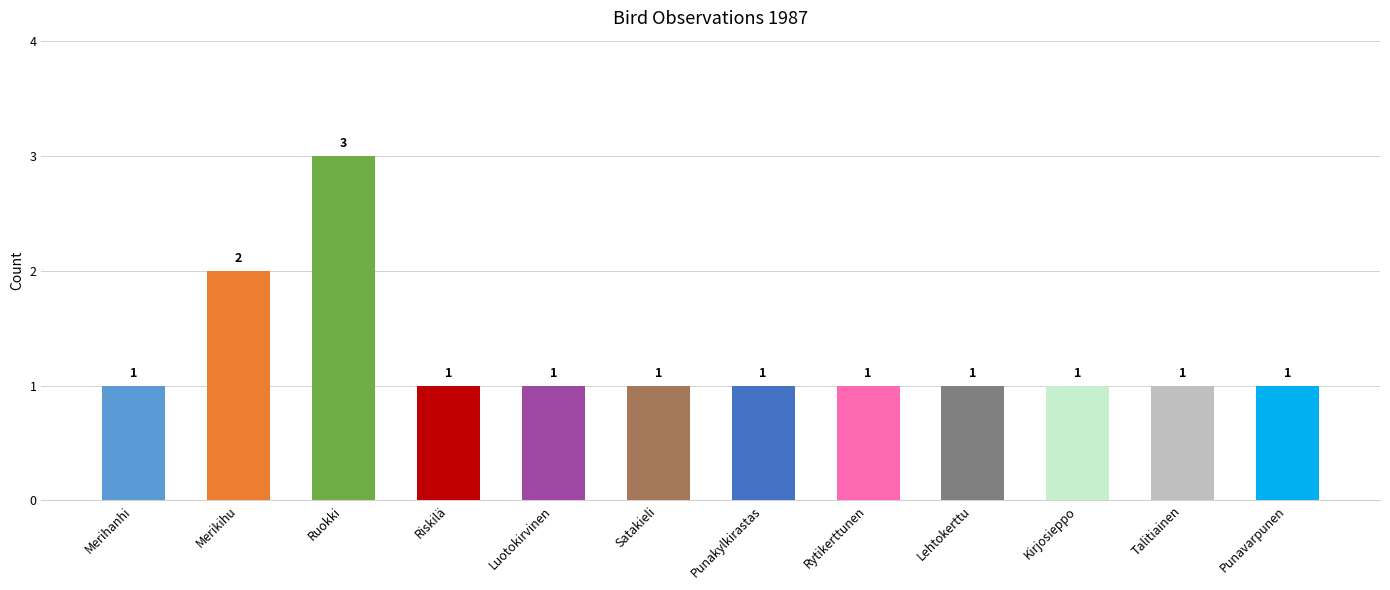

What is the value of the 8th bar from the left?

1